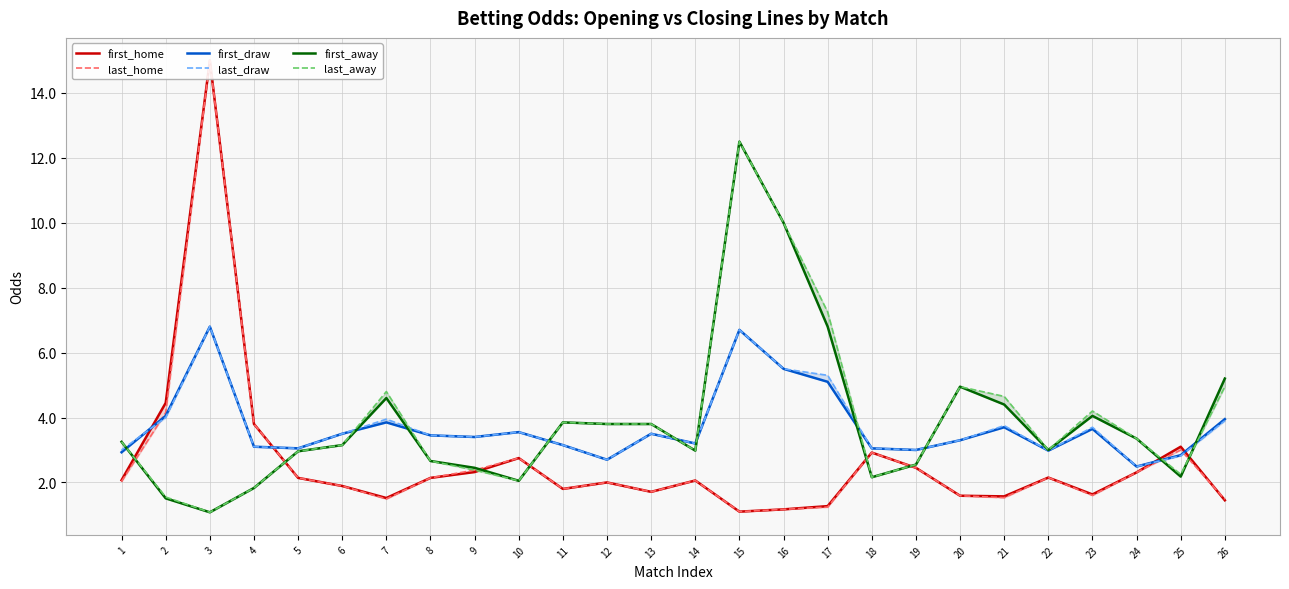

Which series ends up on top after the final intersection of last_away and last_home?

last_away